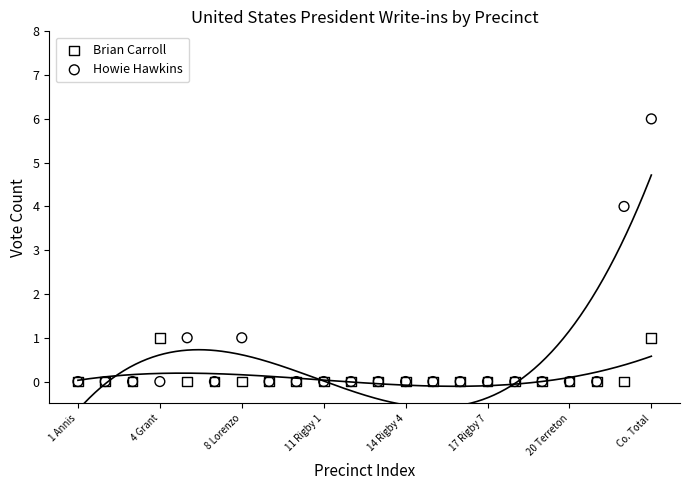

In the Howie Hawkins series, what Y value is closest to 3?

4